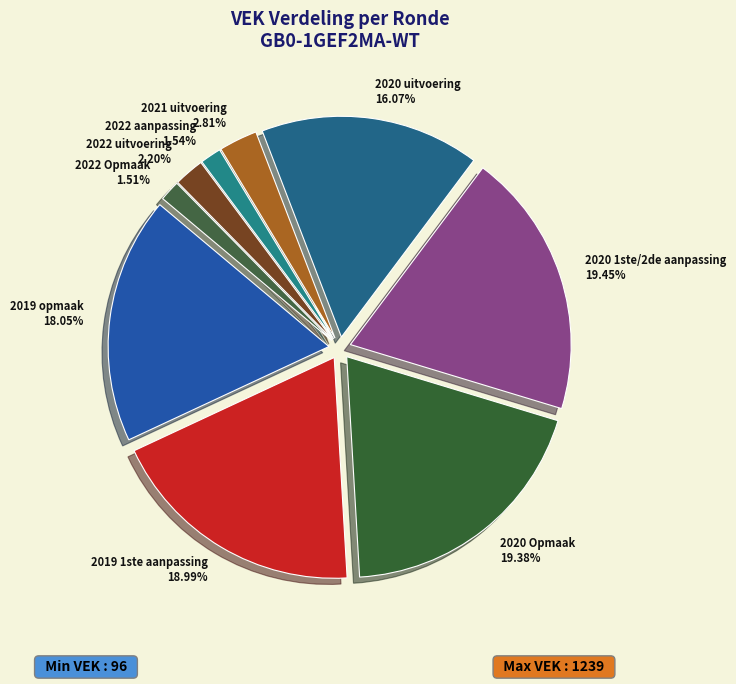

Is there a majority slice in this chart?

No